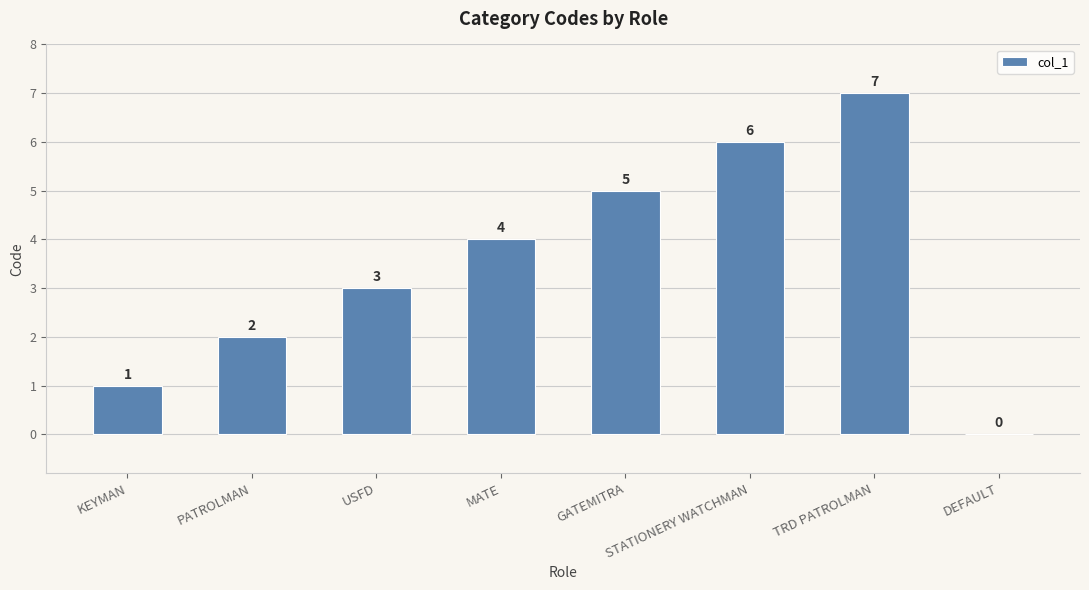

Reading right to left, list all the values displayed in this chart.

0	7	6	5	4	3	2	1